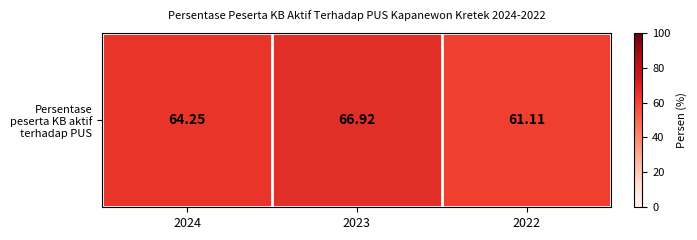

Which has a higher value, 2024 or 2023?

2023